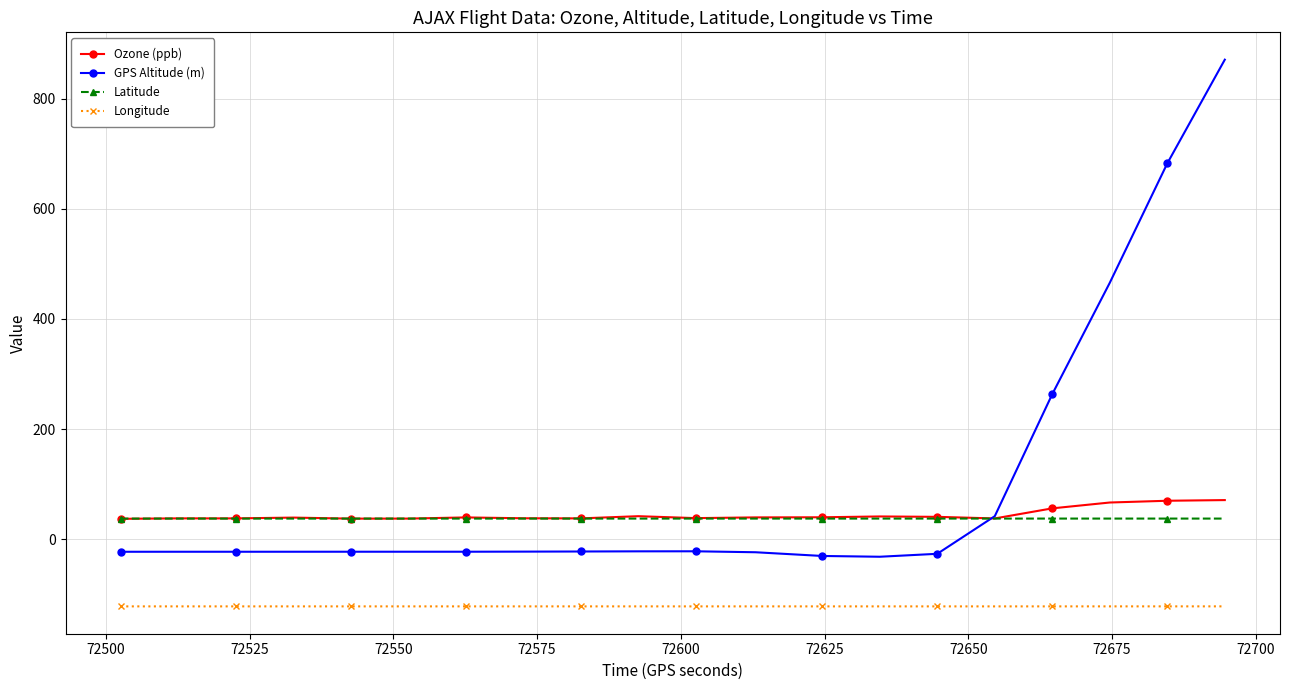

Which series has the largest total across all categories?

GPS Altitude (m)